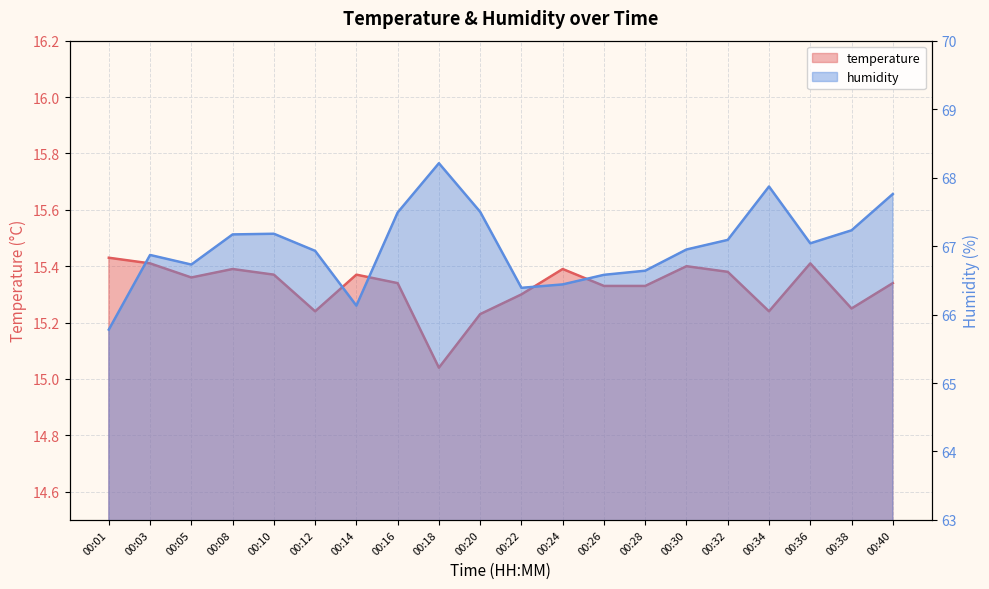

What is the sum of the humidity values at 00:01 and 00:10?

133.0